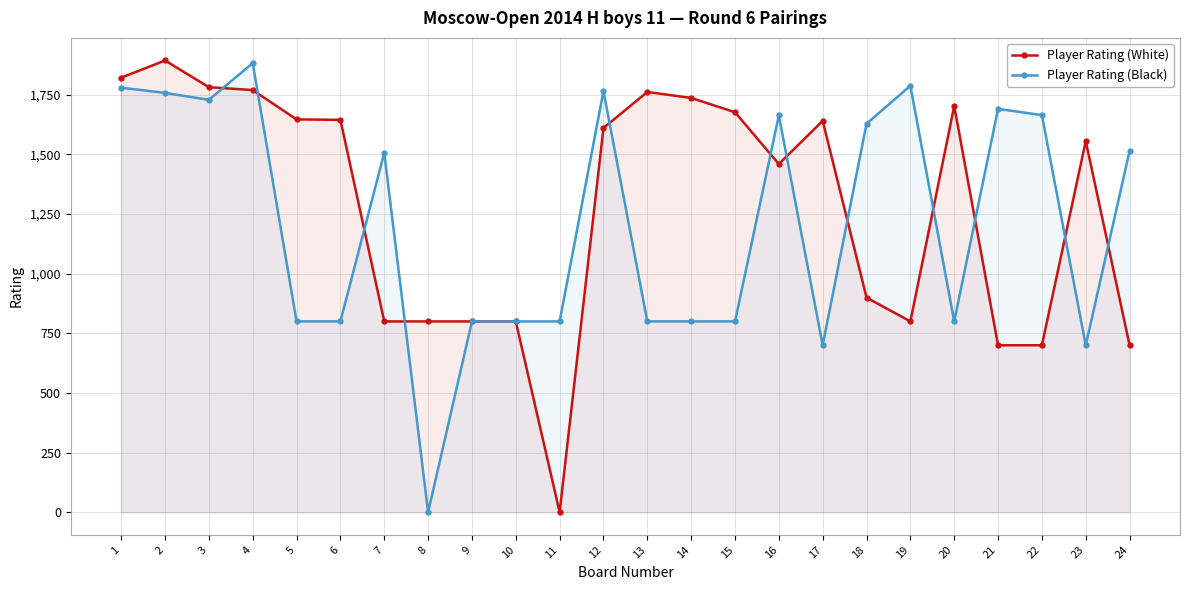

List the series in order of their peak value, highest first.

Player Rating (White), Player Rating (Black)